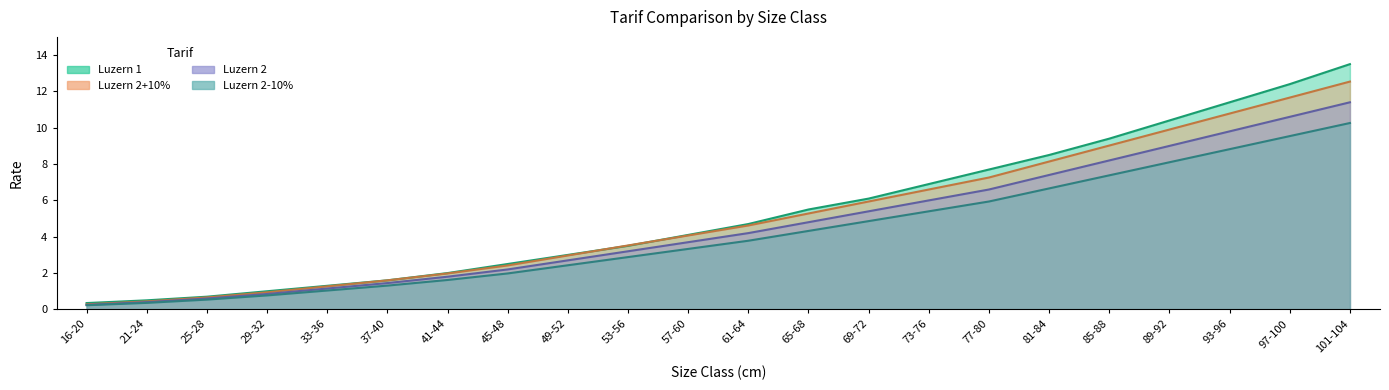

At how many categories does at least one series exceed 9?

5